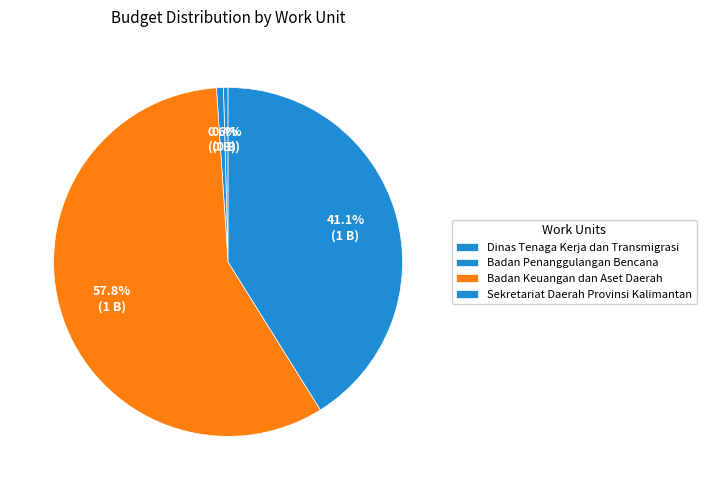

Which category has the biggest portion of the pie?

Badan Keuangan dan Aset Daerah